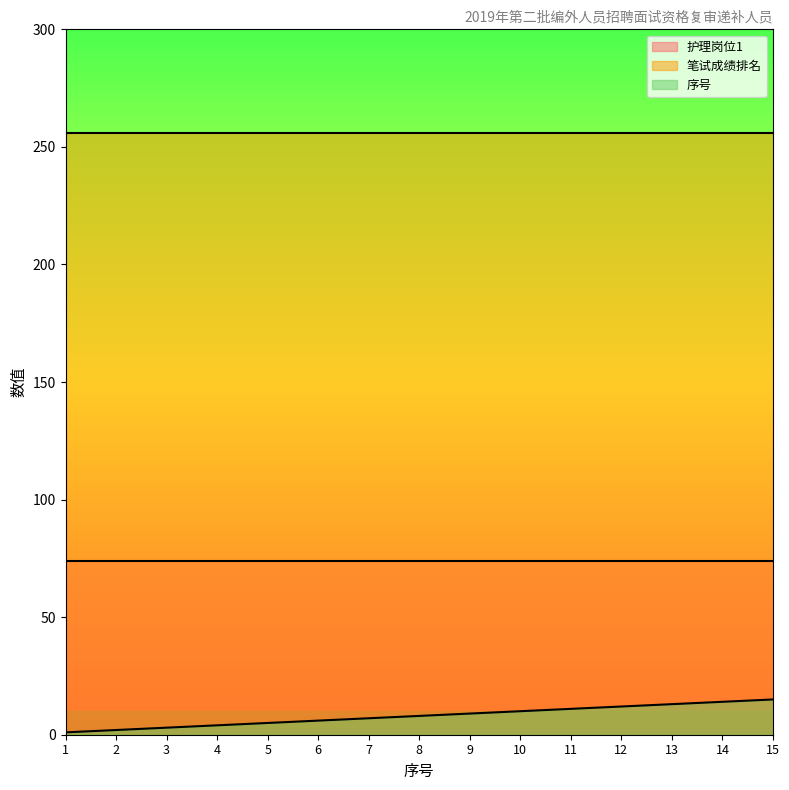

At 1, list the series in order from smallest to largest.

序号, 护理岗位1, 笔试成绩排名